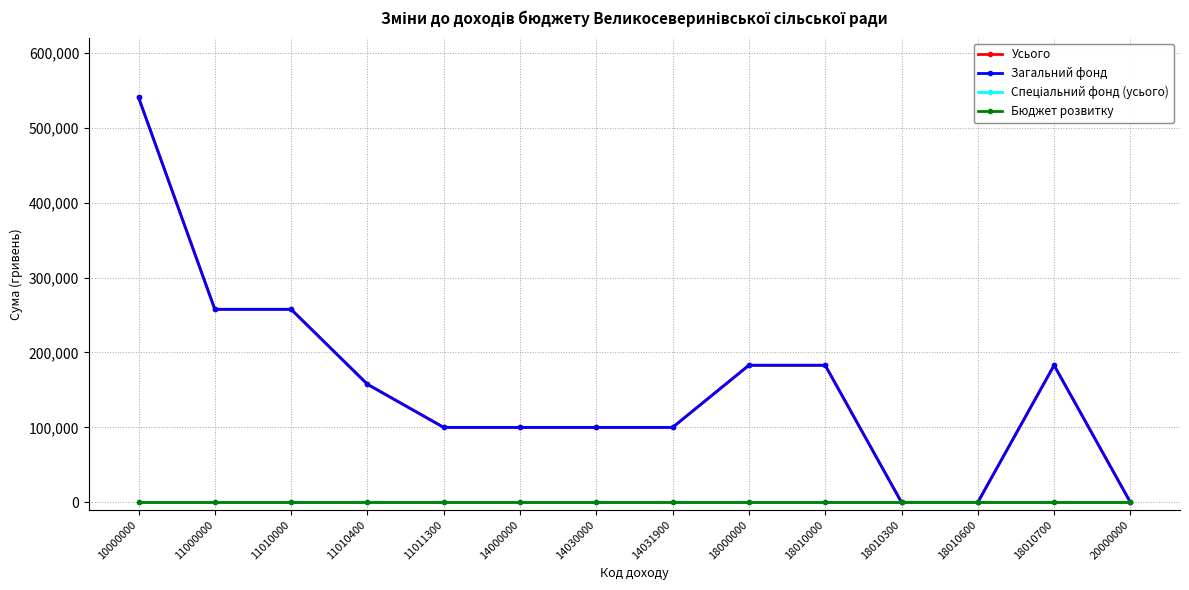

Rank the series by their maximum value, from highest to lowest.

Усього, Загальний фонд, Спеціальний фонд (усього), Бюджет розвитку